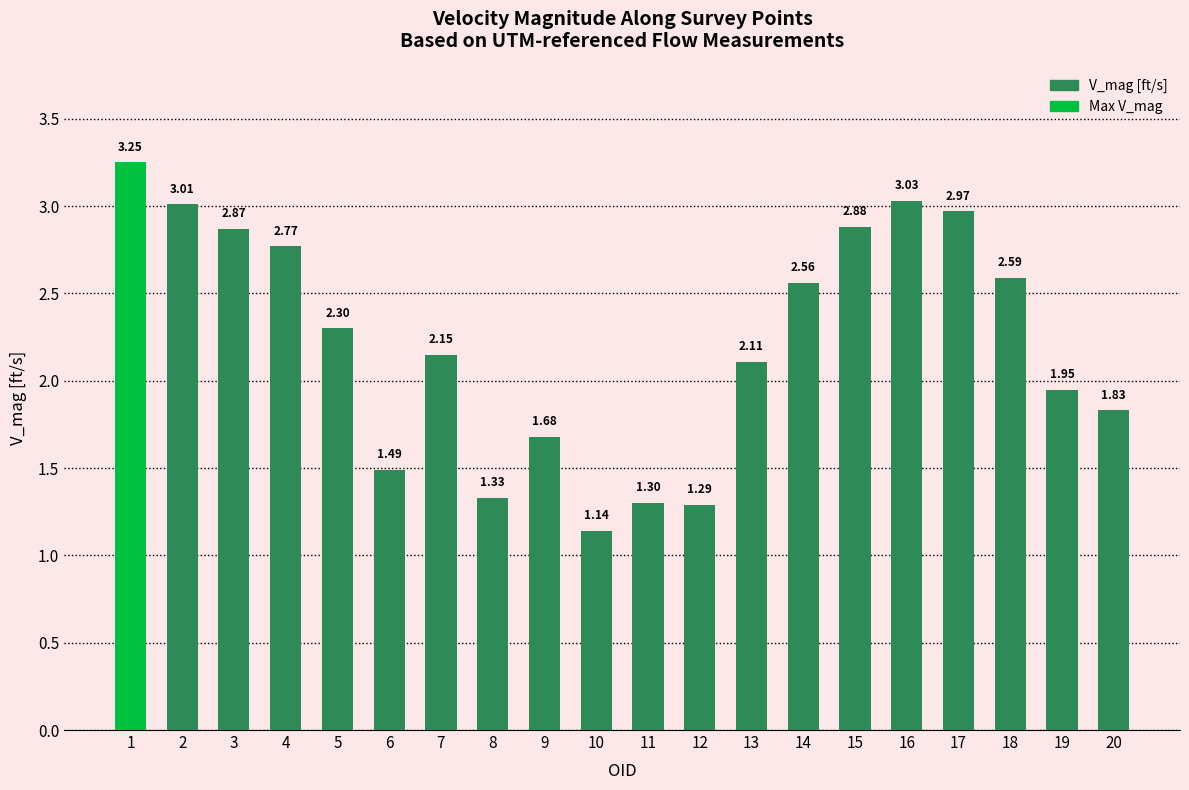

True or false: the data shows 5.0 at 17.

False